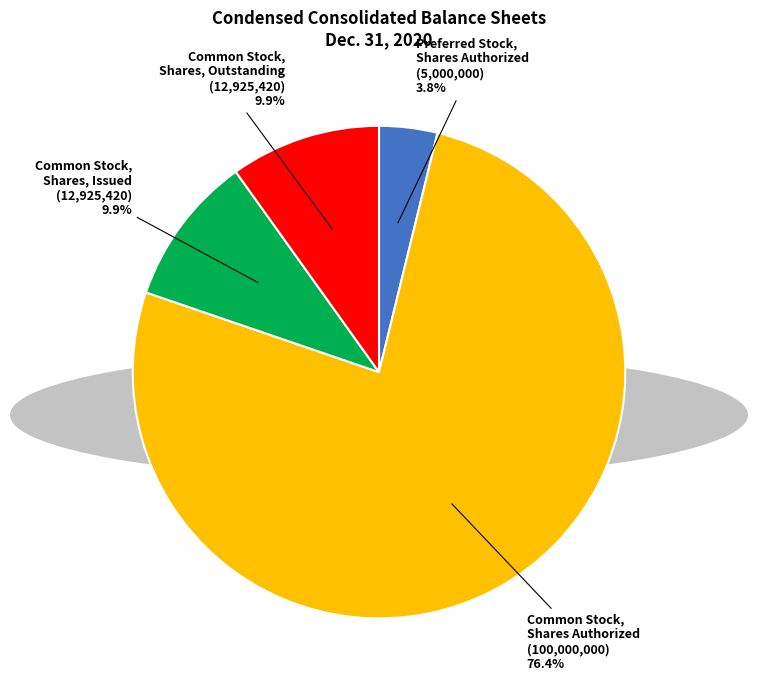

True or false: Common Stock, Shares Authorized accounts for 76% of the total.

True